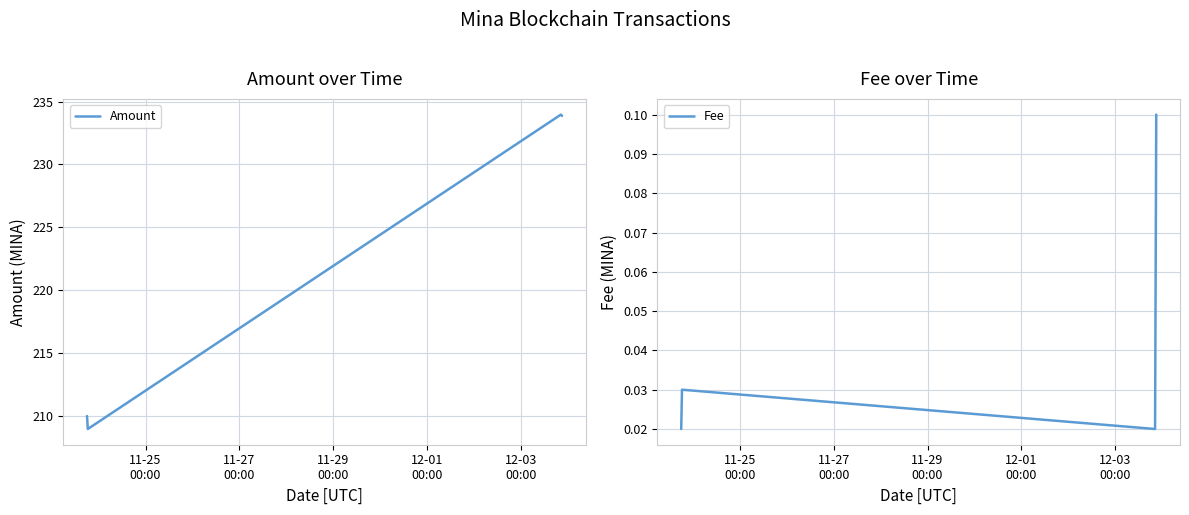

True or false: Amount and Fee cross at least once.

False